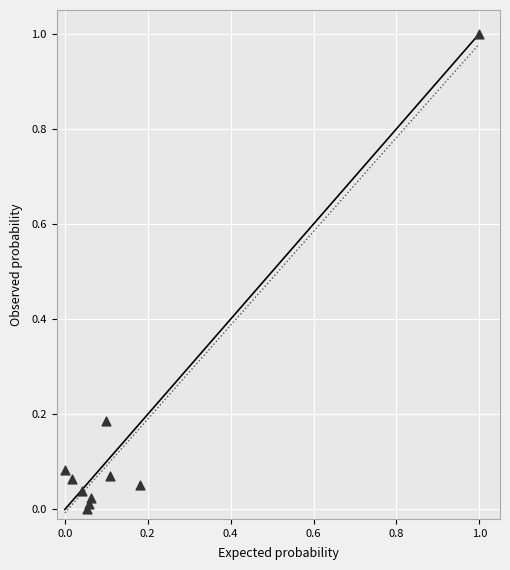

What is the range of Y values (max minus min)?

1.0